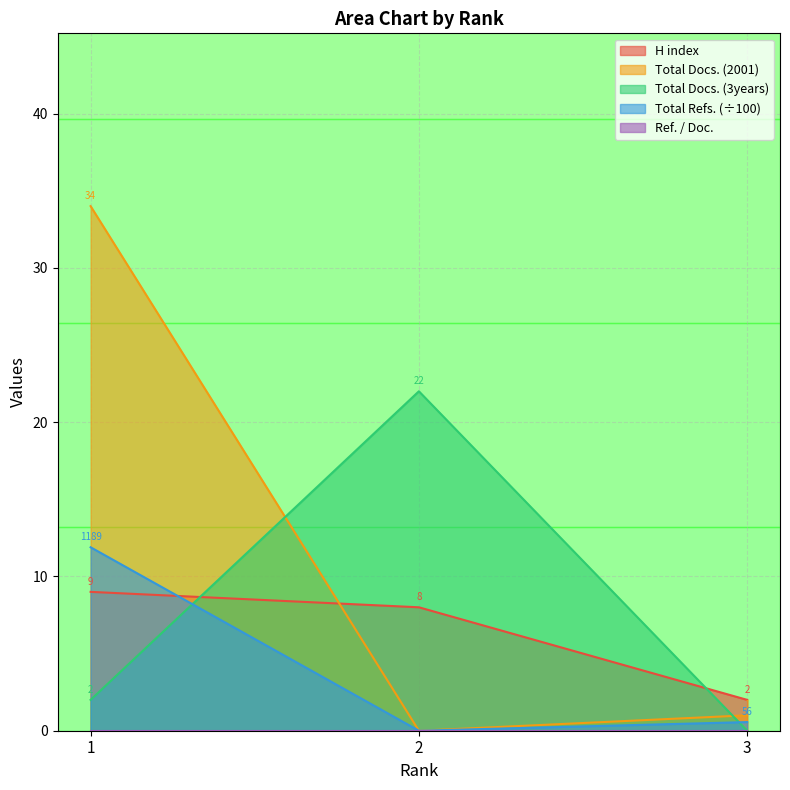

List the labels in order of Total Docs. (2001) value, largest first.

1, 3, 2